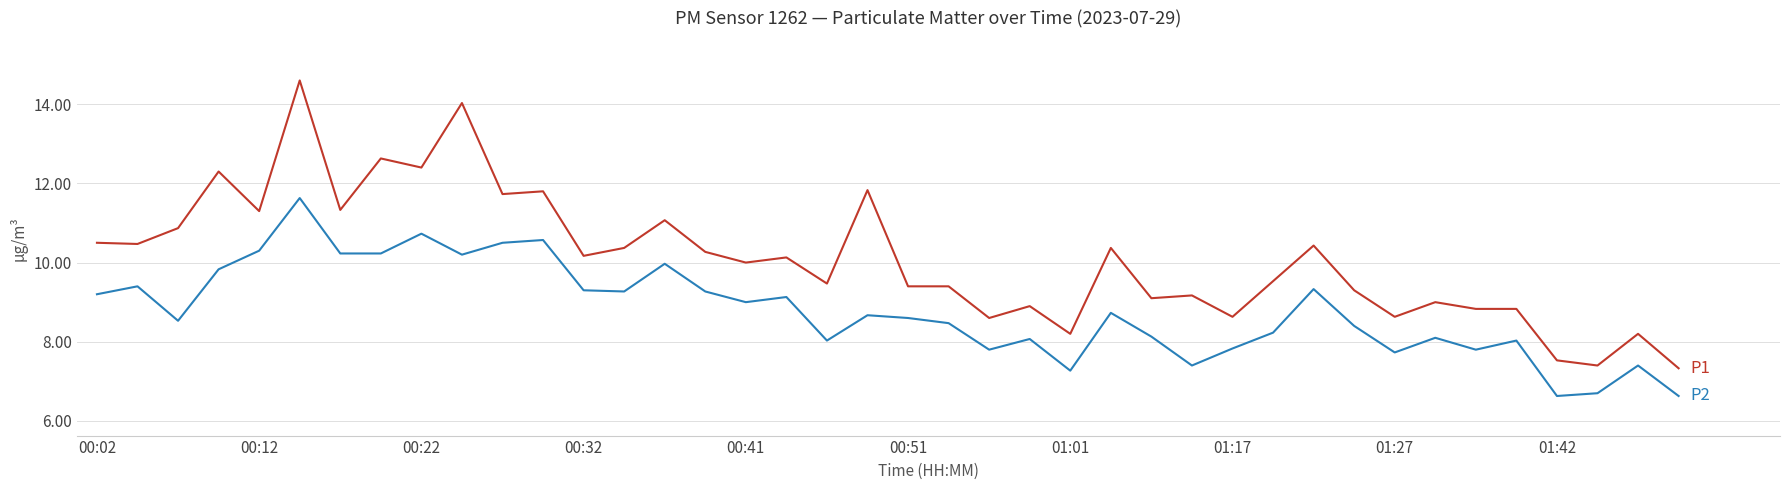

What is the maximum value shown in the chart?

14.6